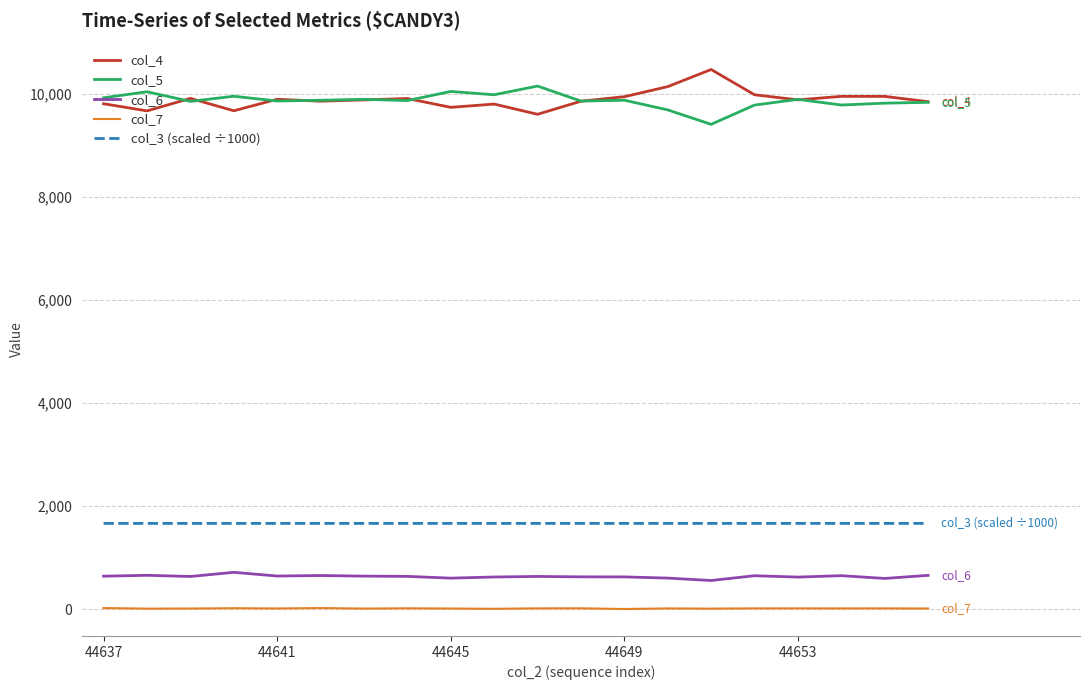

True or false: col_6 and col_3 (scaled ÷1000) cross at least once.

False